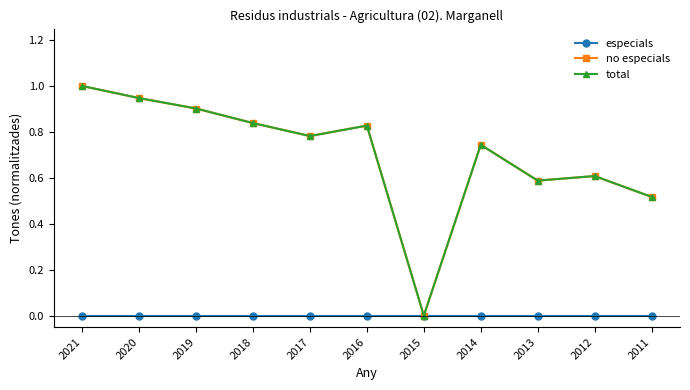

Is this an area chart (filled region under the line)?

No